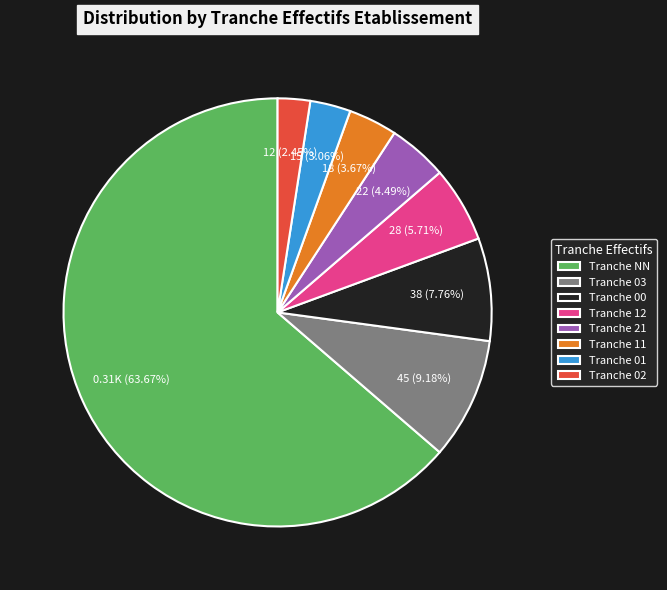

Is there a majority slice in this chart?

Yes